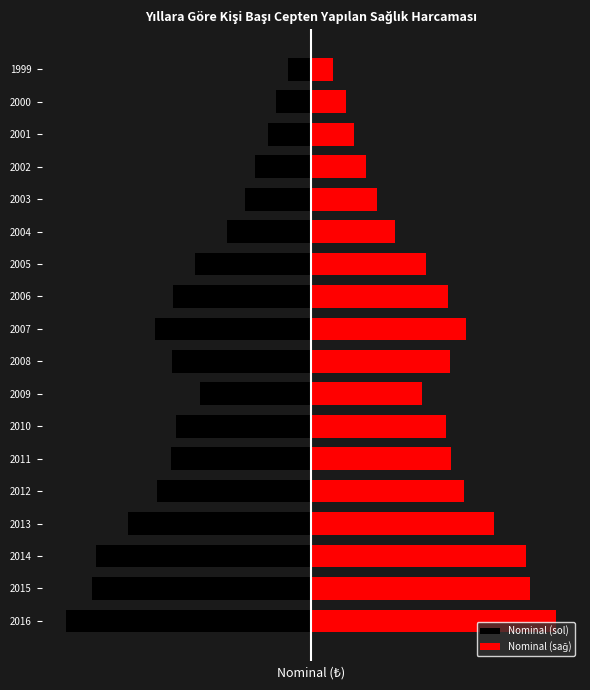

Rank the series by their average value, from highest to lowest.

Nominal (sağ), Nominal (sol)